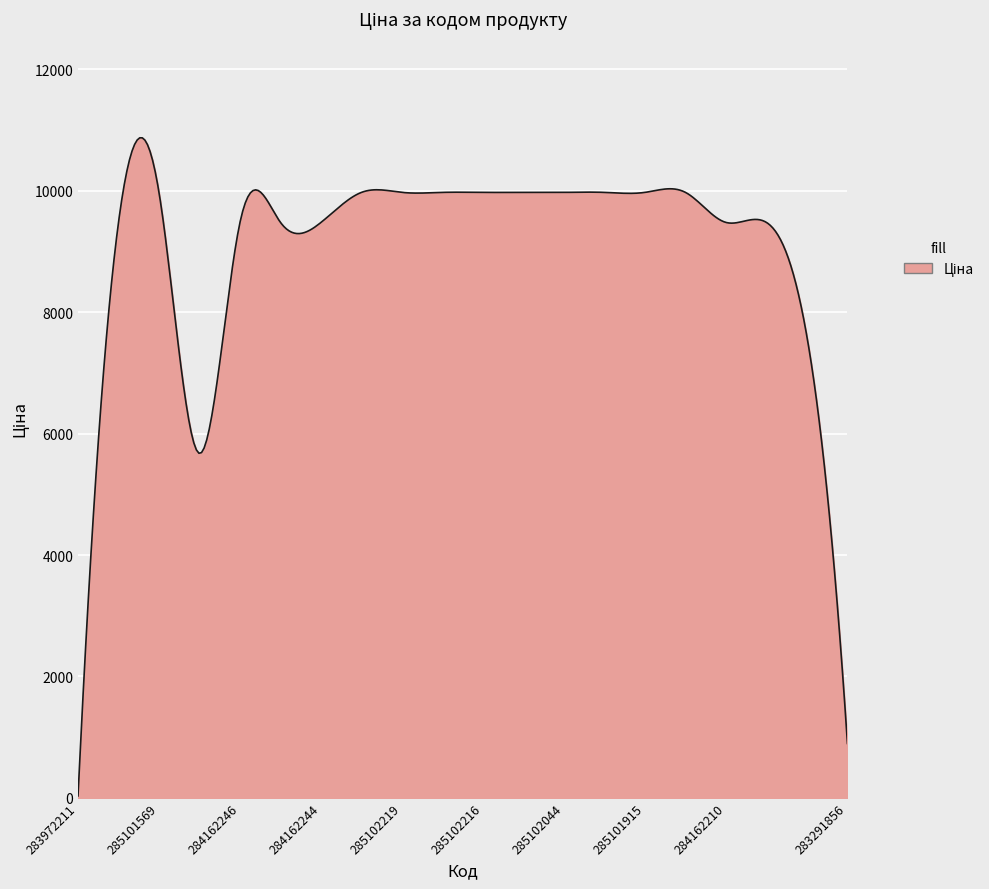

What is the maximum value shown in the chart?

10874.3